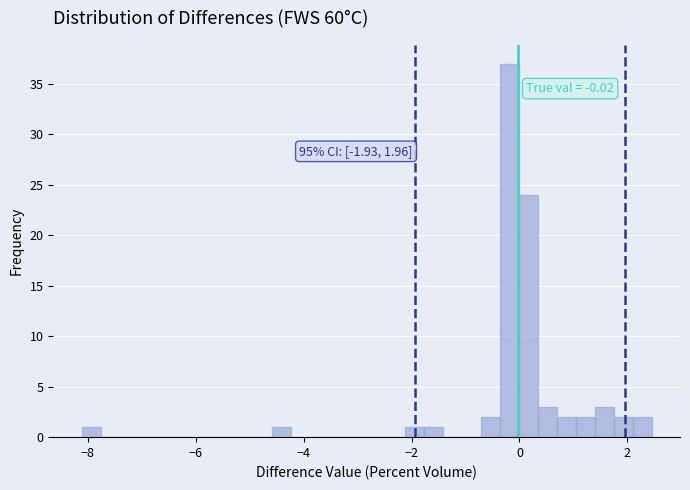

Around what value on the x-axis is the tallest bar? Give the approximate position of its centre, as read against the axis.

-0.2